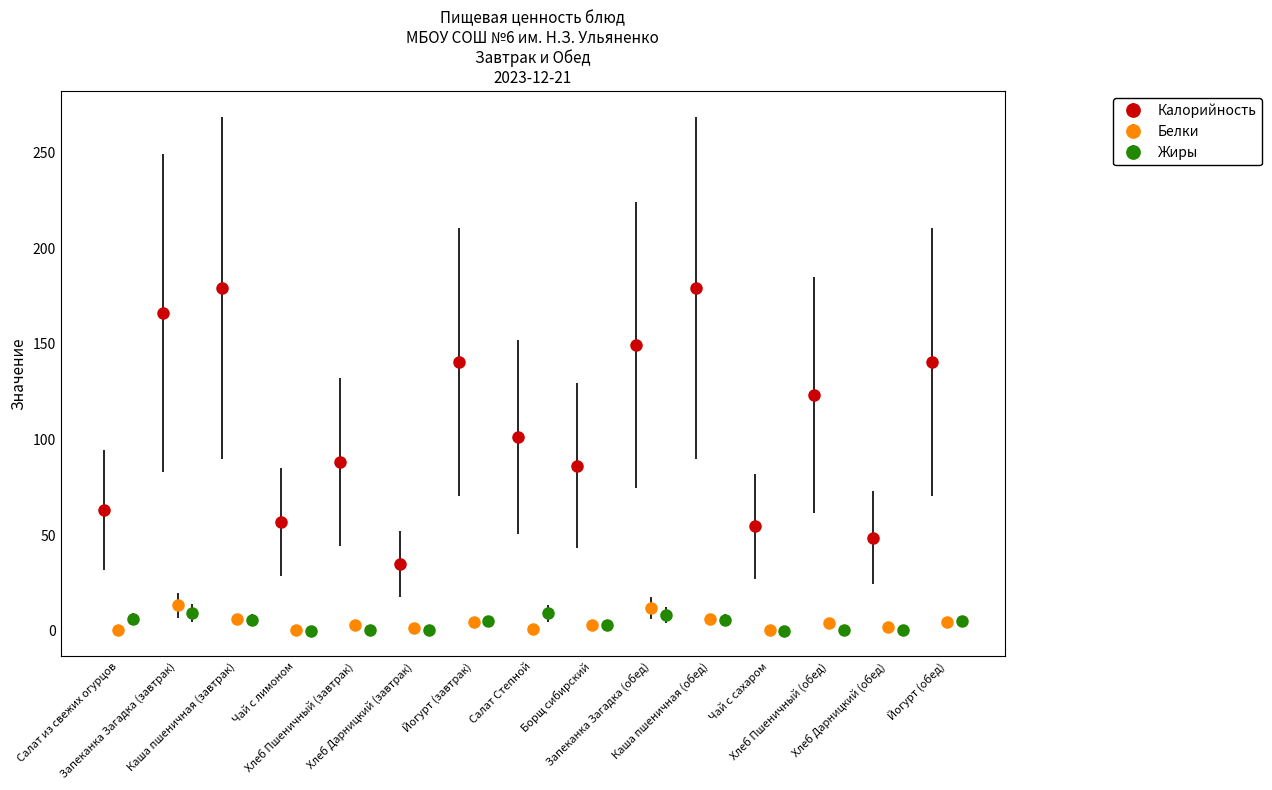

Are the bars grouped side by side (vs. stacked)?

Yes